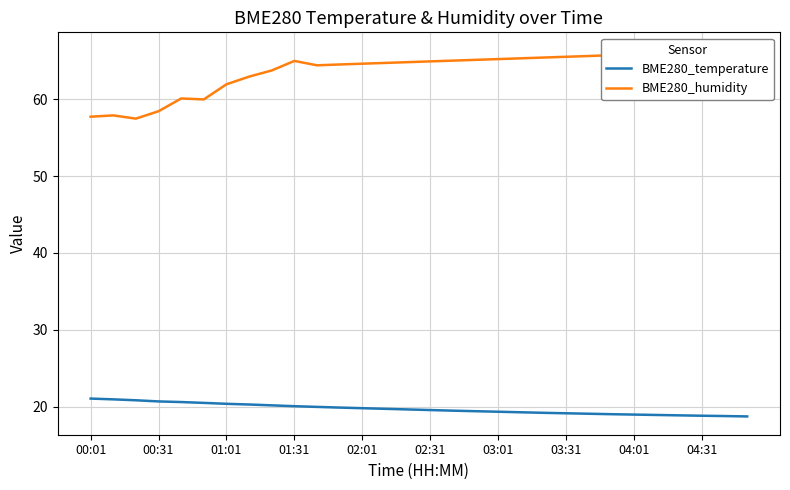

What is the lowest value of the BME280_temperature series?

18.8